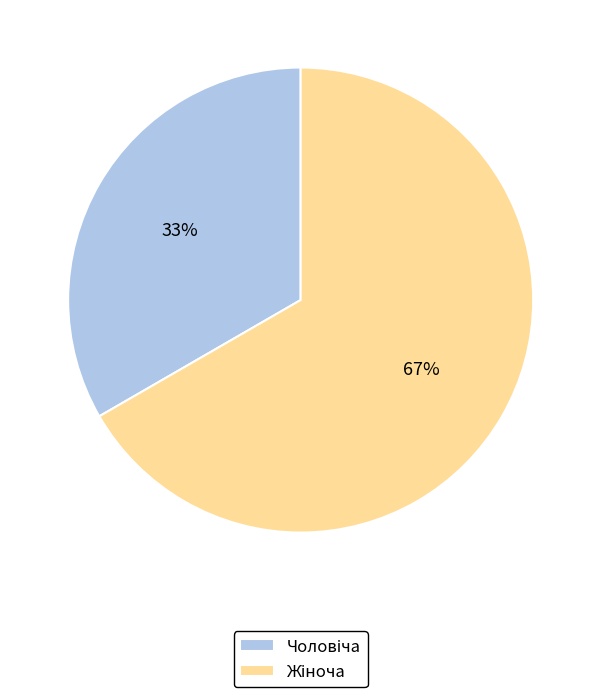

To the nearest percent, what is the average slice percentage?

50%